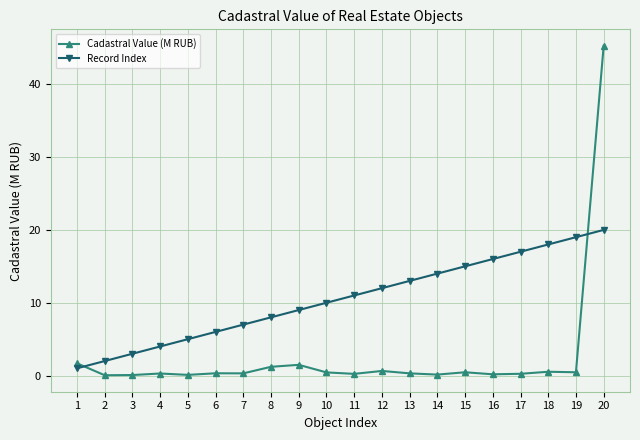

Which series has the largest total across all categories?

Record Index